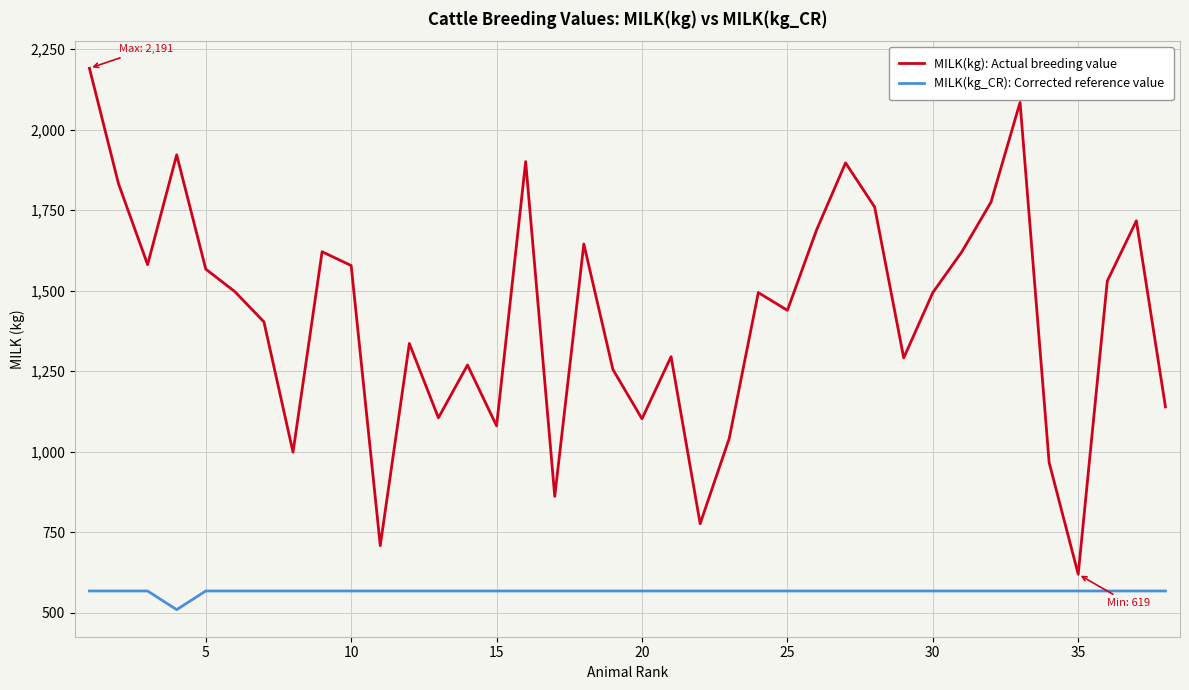

Does the chart have visible grid lines?

Yes